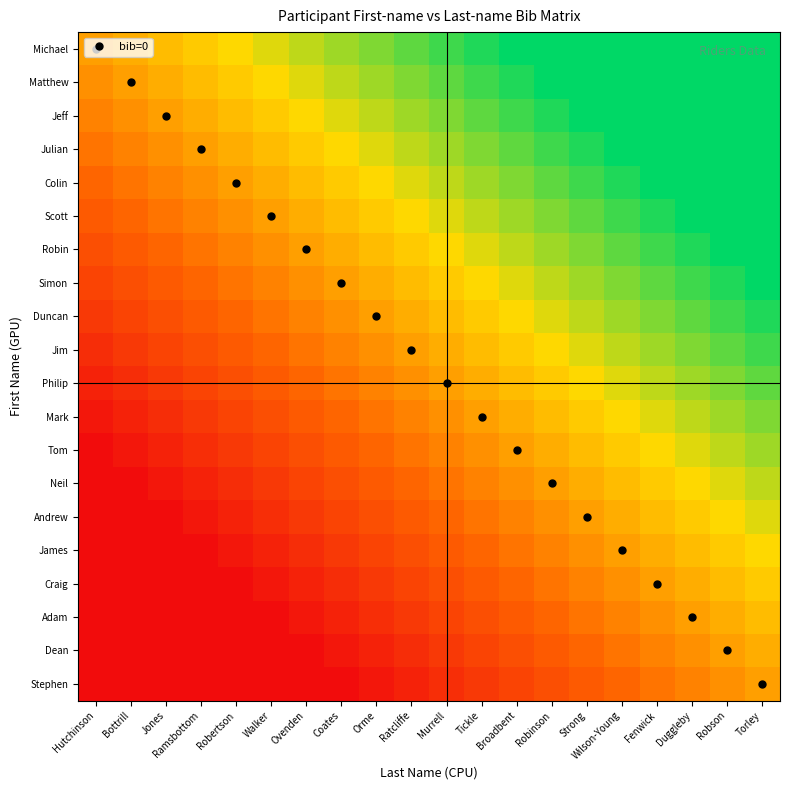

At how many categories does at least one series exceed 0?

19